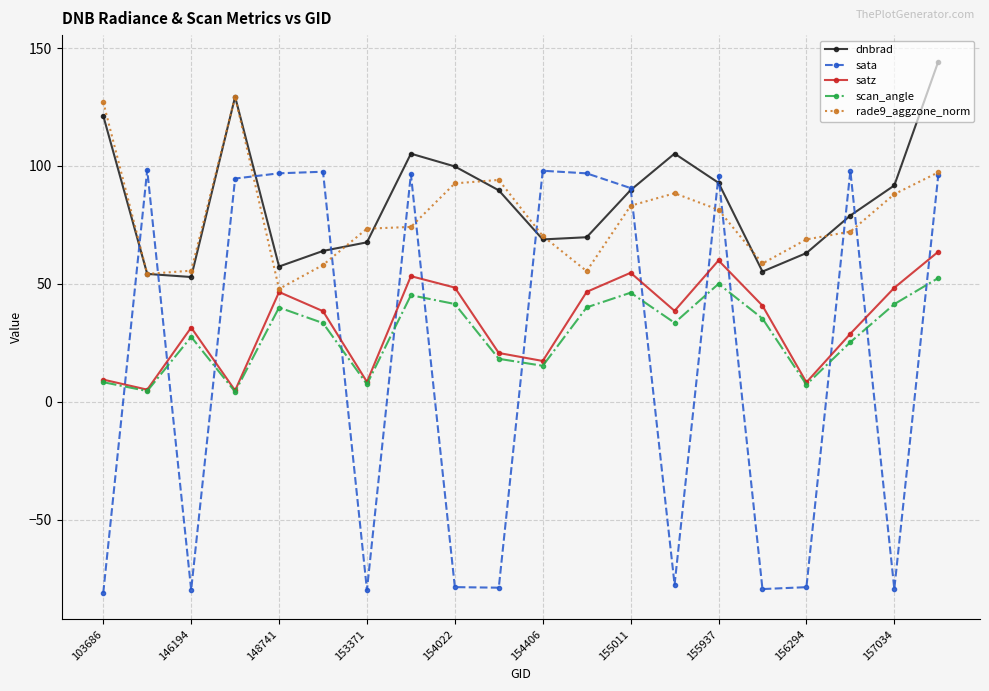

What is the value of the satz point at the 3rd from the left?

31.5